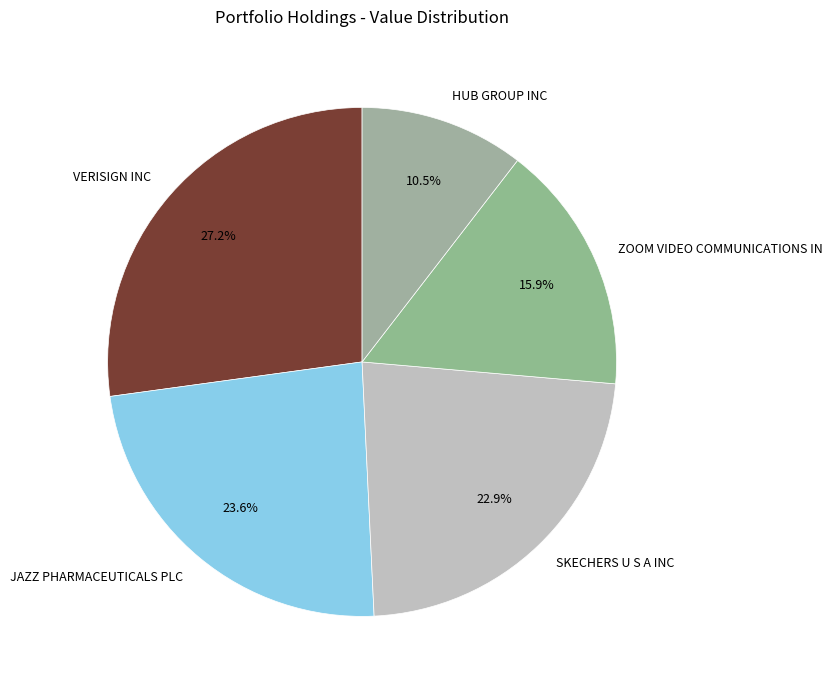

What is the ratio of the value at ZOOM VIDEO COMMUNICATIONS IN to the value at SKECHERS U S A INC?

0.7